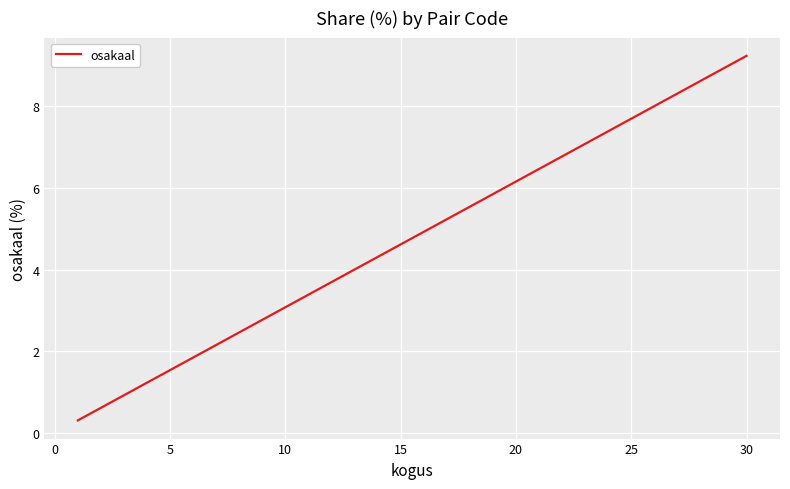

Does the chart display data point markers on the line(s)?

No